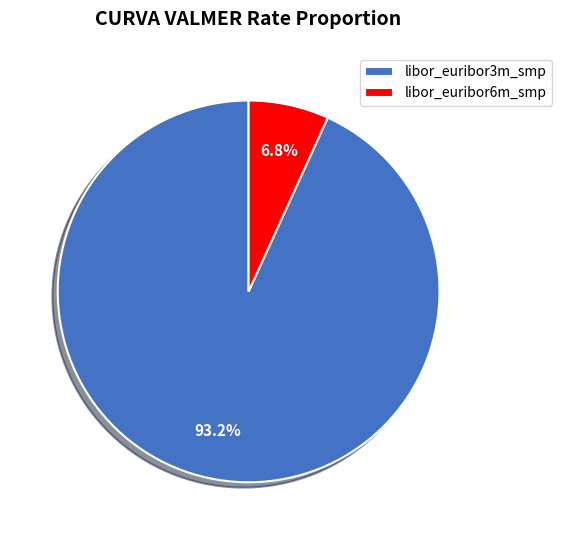

How many slices are in this pie chart?

2